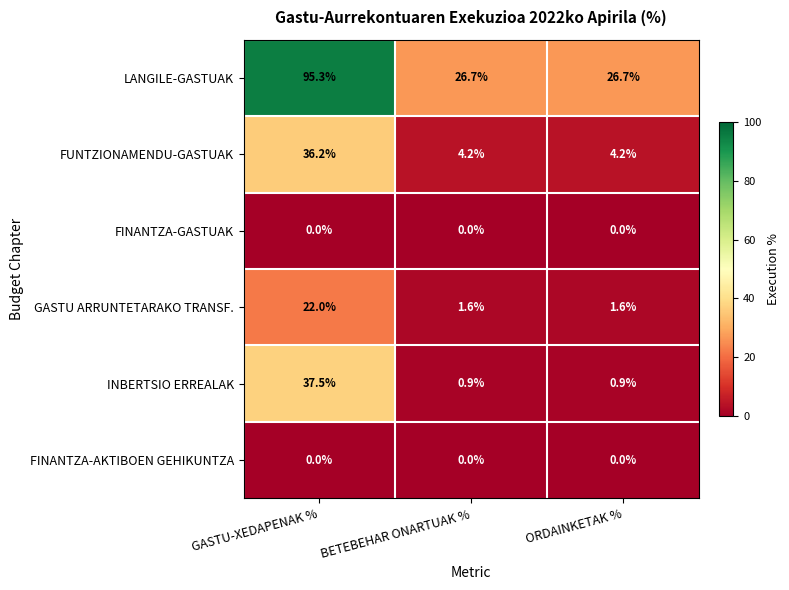

Reading left to right, transcribe all the data shown in this chart.

LANGILE-GASTUAK: 95.3	26.7	26.7
FUNTZIONAMENDU-GASTUAK: 36.2	4.2	4.2
FINANTZA-GASTUAK: 0.0	0.0	0.0
GASTU ARRUNTETARAKO TRANSF.: 22.0	1.6	1.6
INBERTSIO ERREALAK: 37.5	0.9	0.9
FINANTZA-AKTIBOEN GEHIKUNTZA: 0.0	0.0	0.0